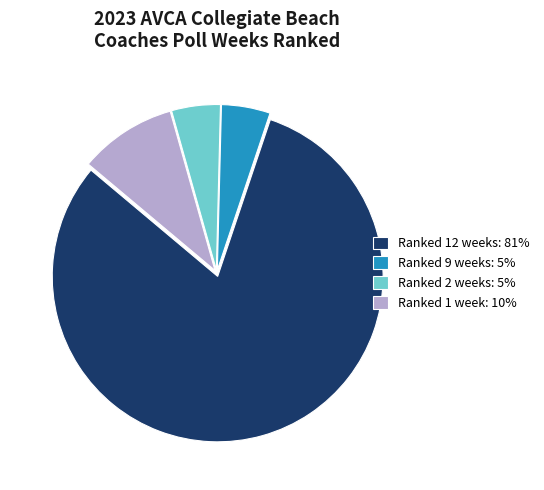

Count the number of slices in the pie.

4